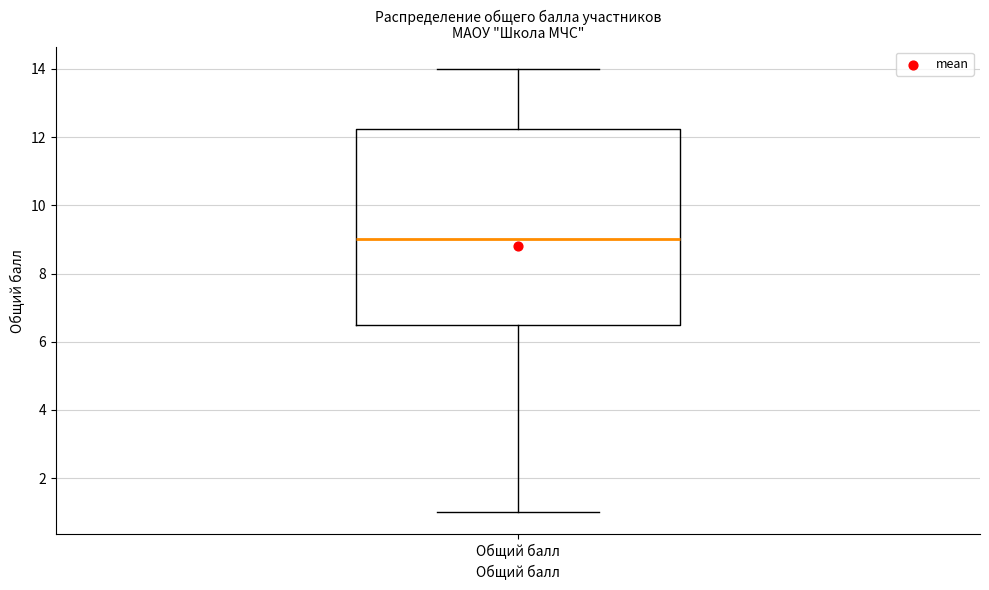

Where does the lower whisker of the box for Общий балл end on the y-axis? The values are not printed on the chart, so give them approximately, as read against the axis.

1.0